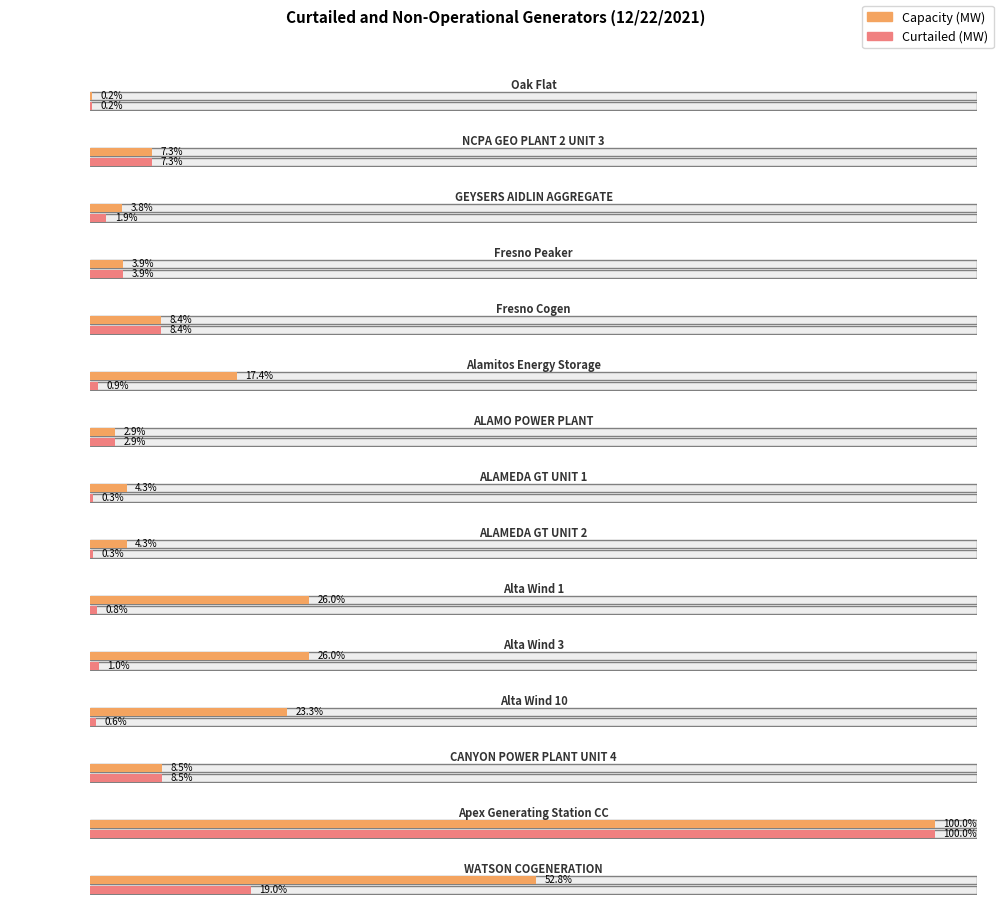

Is the value of Capacity (MW) at ALAMEDA GT UNIT 2 greater than the value of Curtailed (MW) at GEYSERS AIDLIN AGGREGATE?

Yes